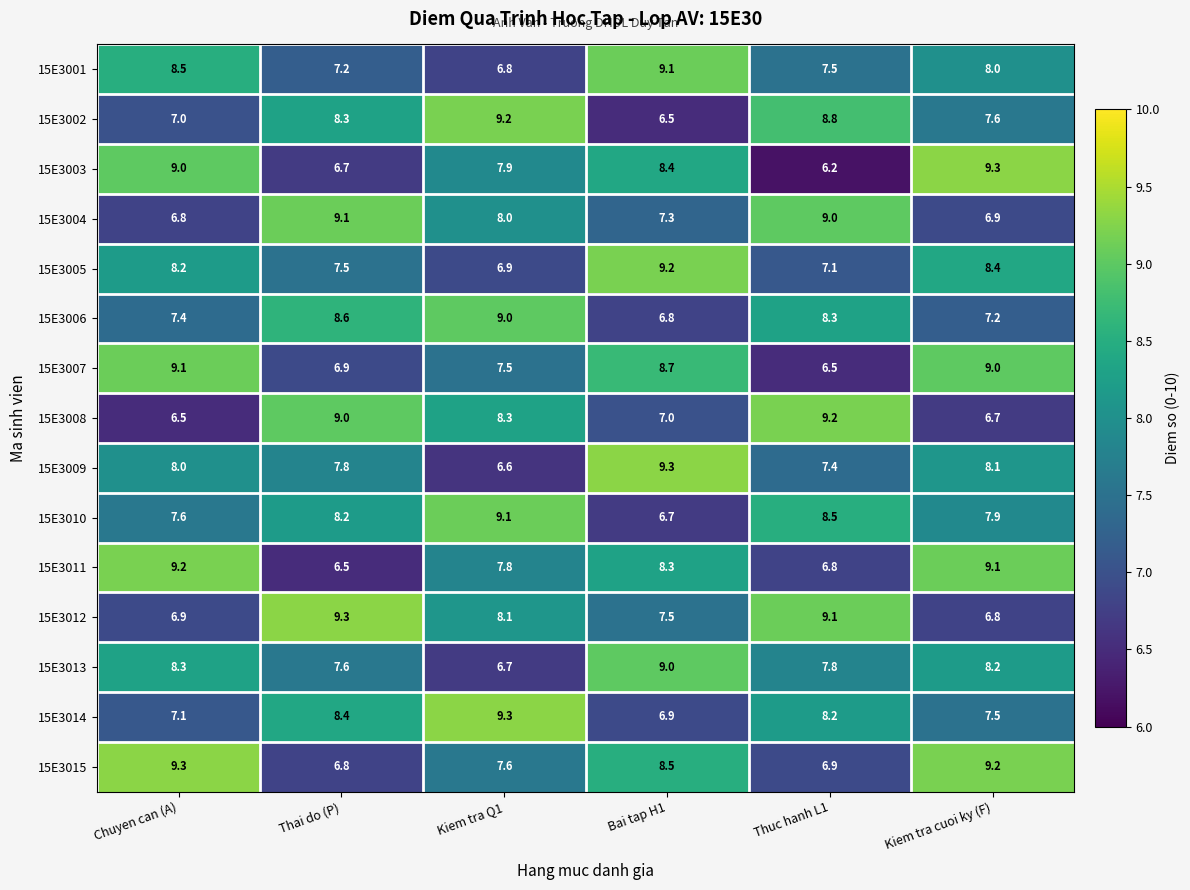

What is the difference between the second highest and second lowest values in the 15E3002 series?

1.8